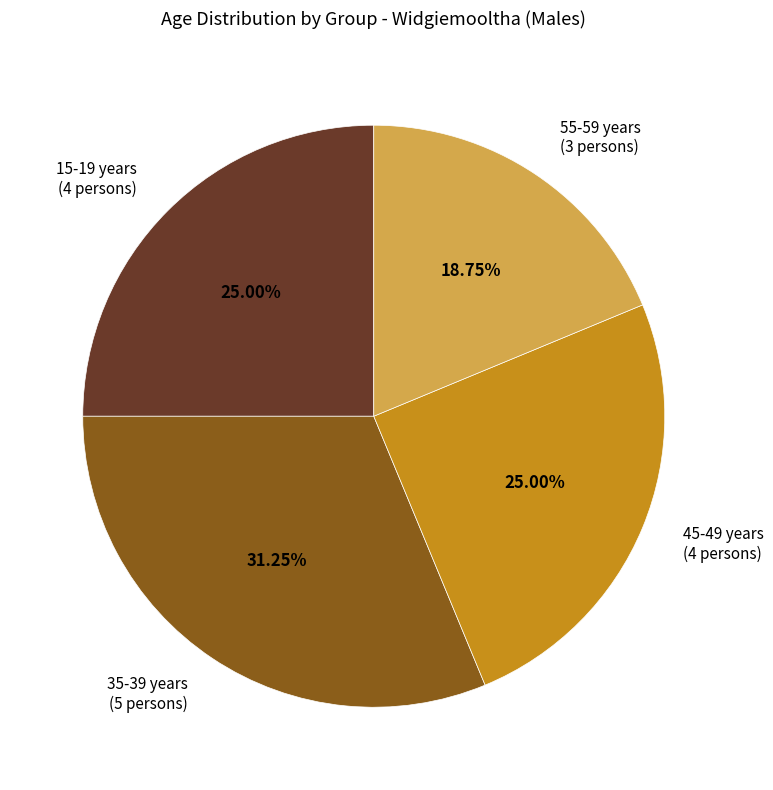

Which category has the biggest portion of the pie?

35-39 years